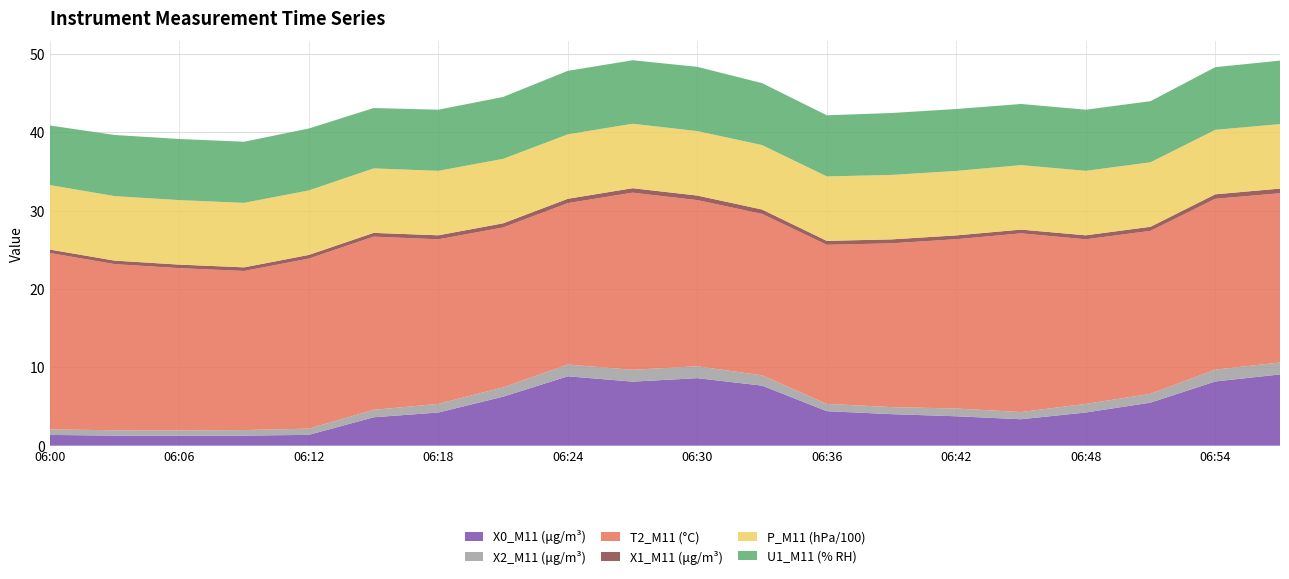

Reading left to right, list all the values displayed in this chart.

X0_M11 (μg/m³): 06:00=1.4	06:03=1.3	06:06=1.3	06:09=1.3	06:12=1.4	06:15=3.6	06:18=4.2	06:21=6.2	06:24=8.8	06:27=8.2	06:30=8.6	06:33=7.7	06:36=4.4	06:39=4.0	06:42=3.8	06:45=3.4	06:48=4.2	06:51=5.5	06:54=8.2	06:57=9.1
X2_M11 (μg/m³): 06:00=0.7	06:03=0.7	06:06=0.7	06:09=0.7	06:12=0.8	06:15=0.9	06:18=1.1	06:21=1.2	06:24=1.5	06:27=1.5	06:30=1.5	06:33=1.3	06:36=0.9	06:39=0.9	06:42=1.0	06:45=0.9	06:48=1.1	06:51=1.1	06:54=1.5	06:57=1.5
T2_M11 (°C): 06:00=22.5	06:03=21.2	06:06=20.7	06:09=20.3	06:12=21.7	06:15=22.1	06:18=21.0	06:21=20.4	06:24=20.6	06:27=22.6	06:30=21.2	06:33=20.6	06:36=20.3	06:39=20.9	06:42=21.6	06:45=22.8	06:48=21.0	06:51=20.8	06:54=21.8	06:57=21.6
X1_M11 (μg/m³): 06:00=0.4	06:03=0.5	06:06=0.5	06:09=0.5	06:12=0.5	06:15=0.5	06:18=0.5	06:21=0.5	06:24=0.6	06:27=0.6	06:30=0.6	06:33=0.6	06:36=0.5	06:39=0.5	06:42=0.5	06:45=0.5	06:48=0.5	06:51=0.5	06:54=0.6	06:57=0.6
P_M11 (hPa/100): 06:00=8.2	06:03=8.2	06:06=8.2	06:09=8.2	06:12=8.2	06:15=8.2	06:18=8.2	06:21=8.2	06:24=8.2	06:27=8.2	06:30=8.2	06:33=8.2	06:36=8.2	06:39=8.2	06:42=8.2	06:45=8.2	06:48=8.2	06:51=8.2	06:54=8.2	06:57=8.2
U1_M11 (% RH): 06:00=7.6	06:03=7.8	06:06=7.8	06:09=7.8	06:12=7.9	06:15=7.7	06:18=7.8	06:21=7.9	06:24=8.1	06:27=8.1	06:30=8.2	06:33=7.9	06:36=7.8	06:39=7.9	06:42=7.9	06:45=7.8	06:48=7.8	06:51=7.8	06:54=8.0	06:57=8.1